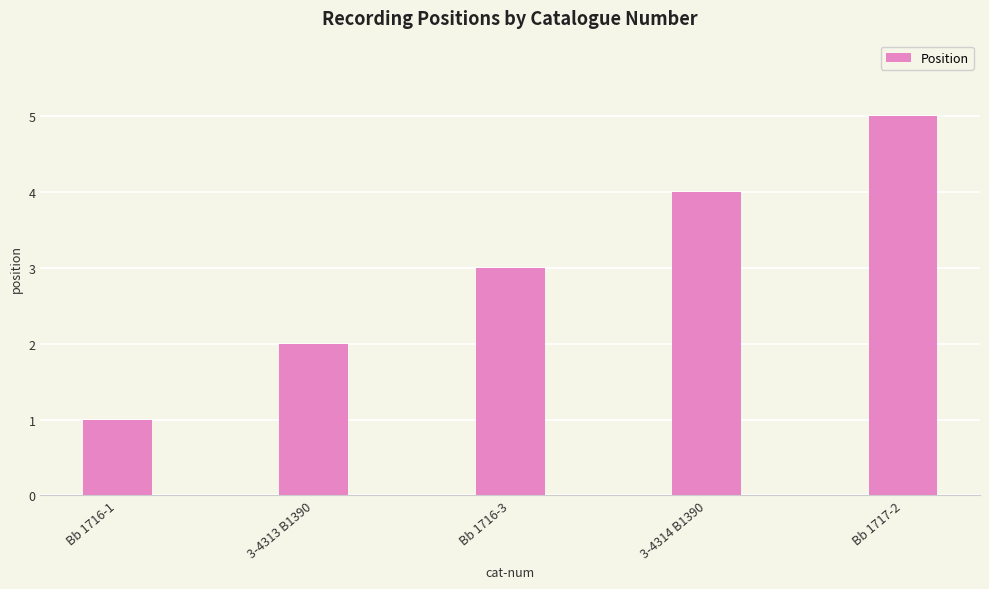

What is the label of the 2nd bar from the left?

3-4313 B1390